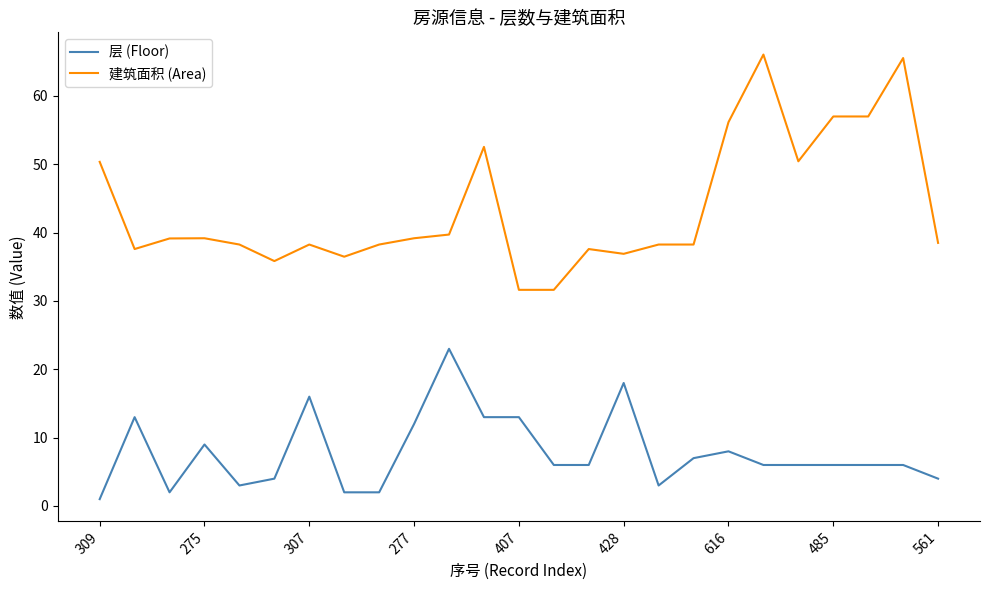

Which series has the largest total across all categories?

建筑面积 (Area)